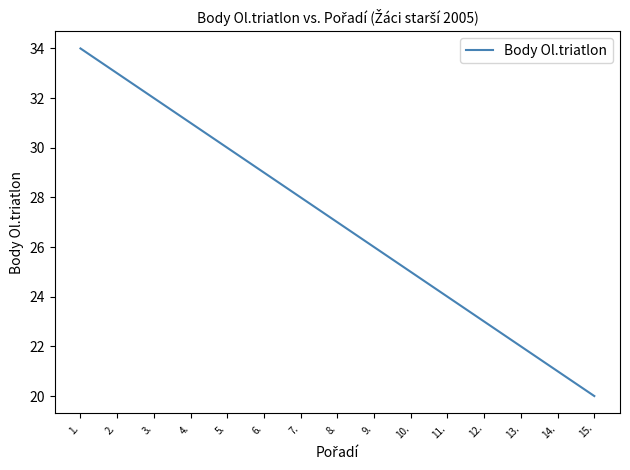

What position from the left is 6.?

6